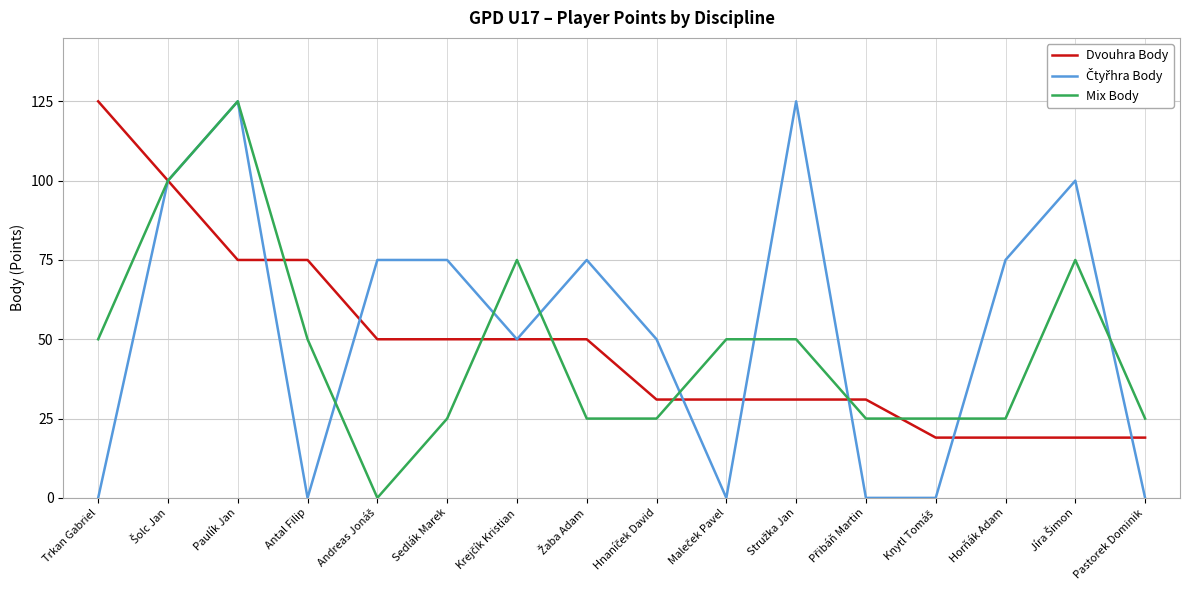

Does the chart display data point markers on the line(s)?

No